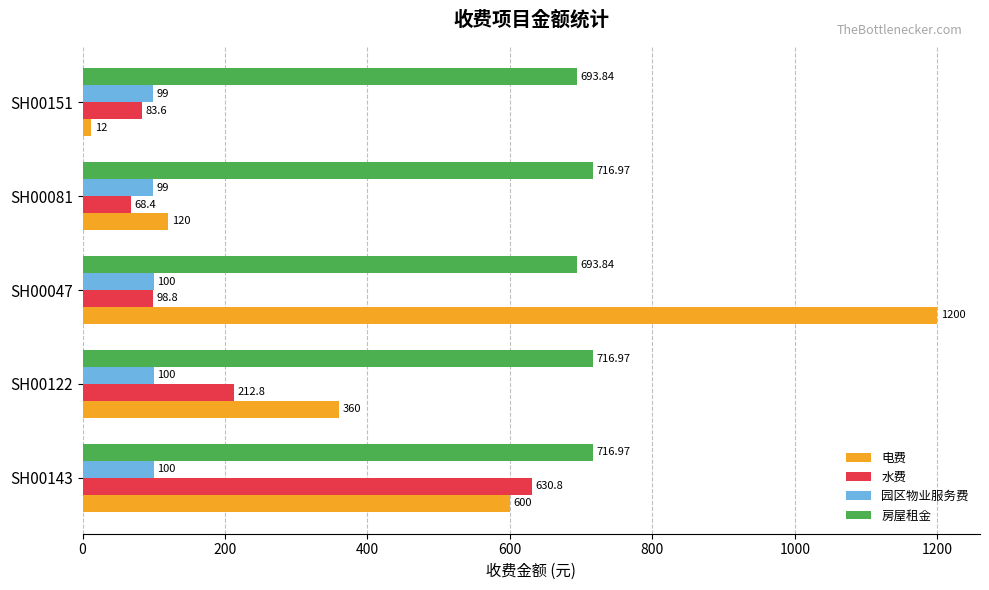

Which series changed the most between SH00047 and SH00151?

电费